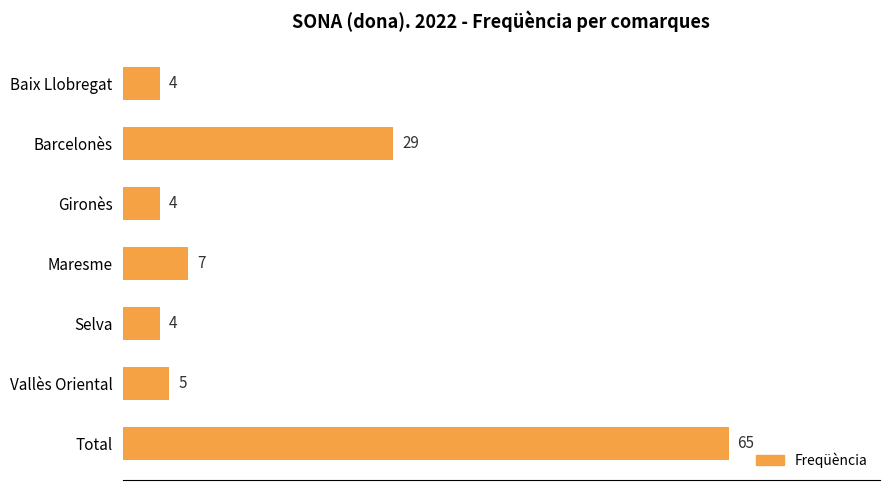

What is the maximum value shown in the chart?

65